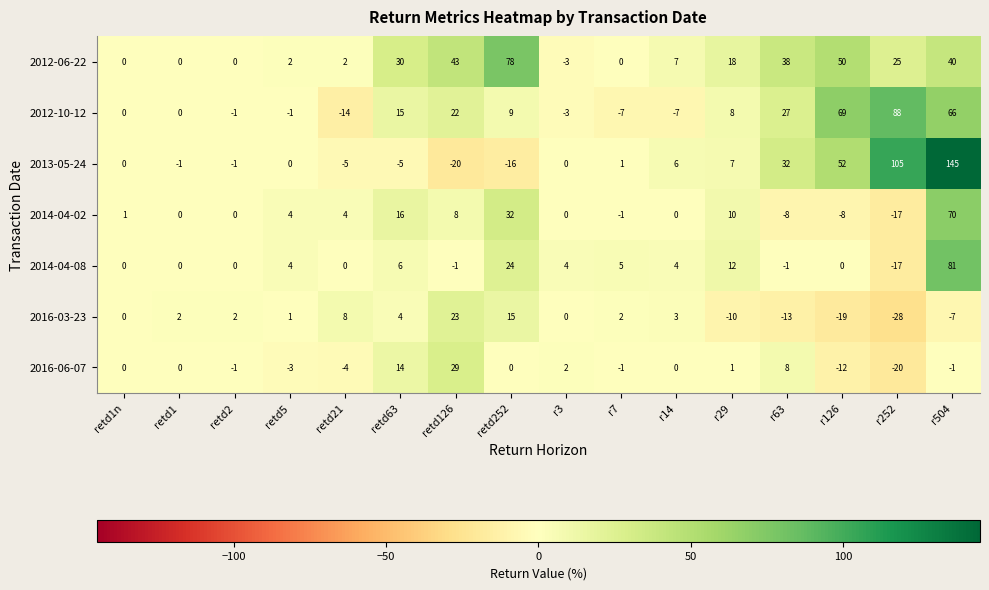

What is the difference between the 2016-06-07 values at retd252 and r63?

8